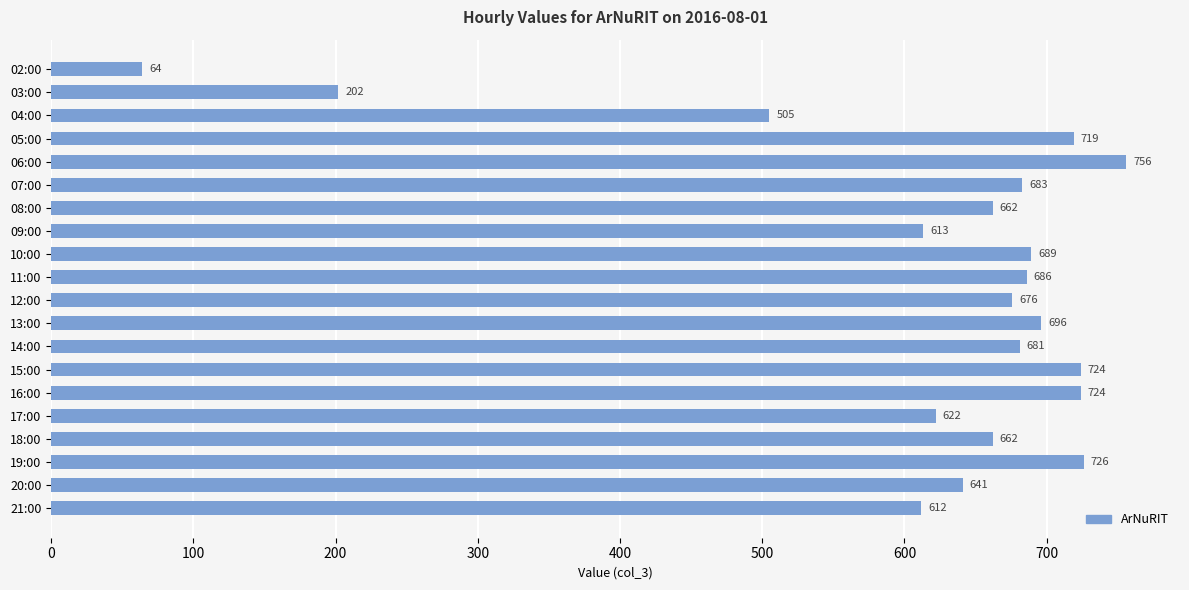

What is the greatest value displayed?

756